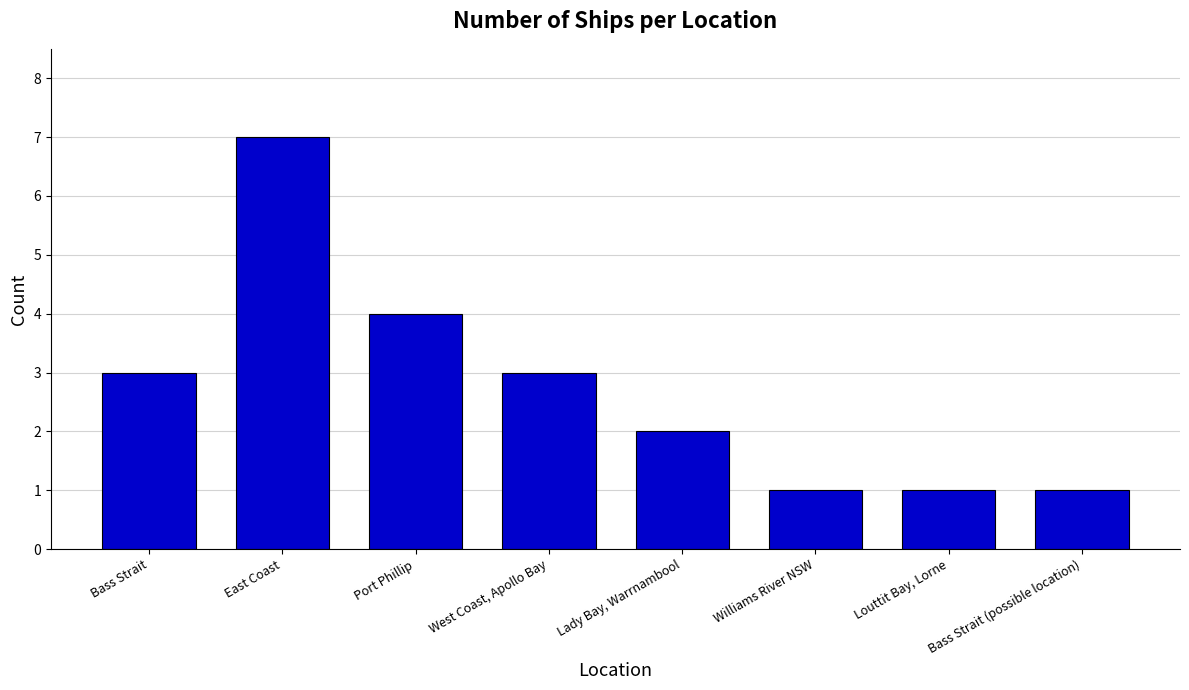

What is the label of the 7th bar from the right?

East Coast